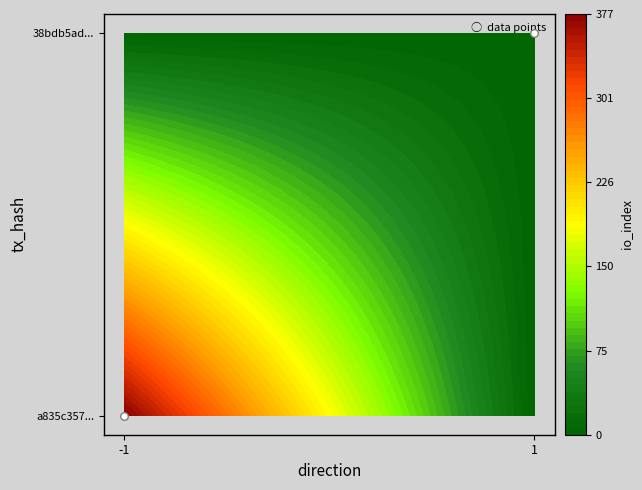

Reading right to left, what are all the values shown in this chart?

1=1	-1=0